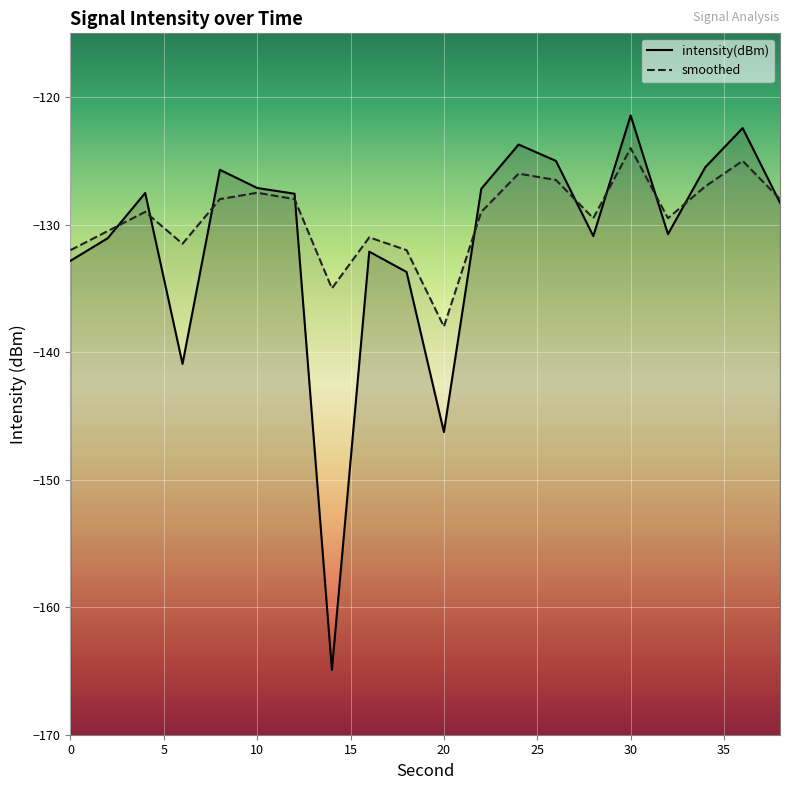

Is it true that intensity(dBm) equals -210.2 at 12?

False